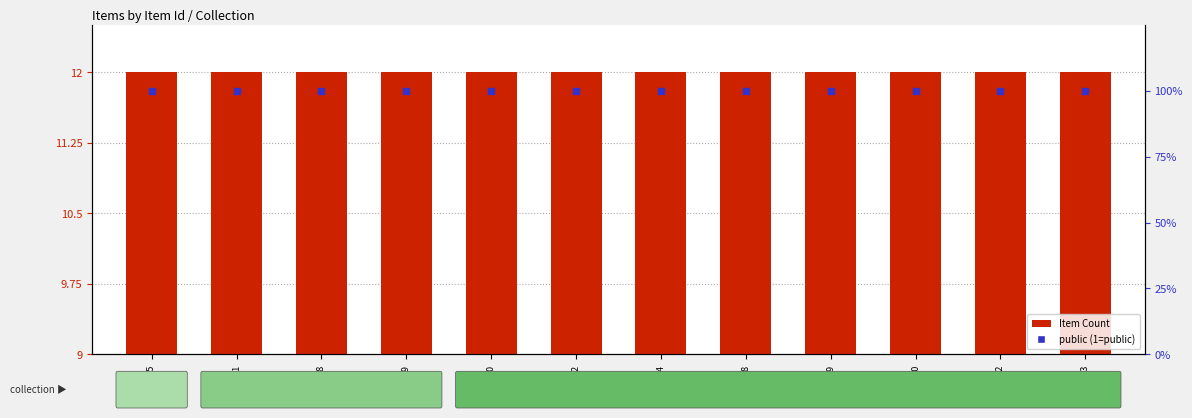

What is the total value across all series at 6149?

103